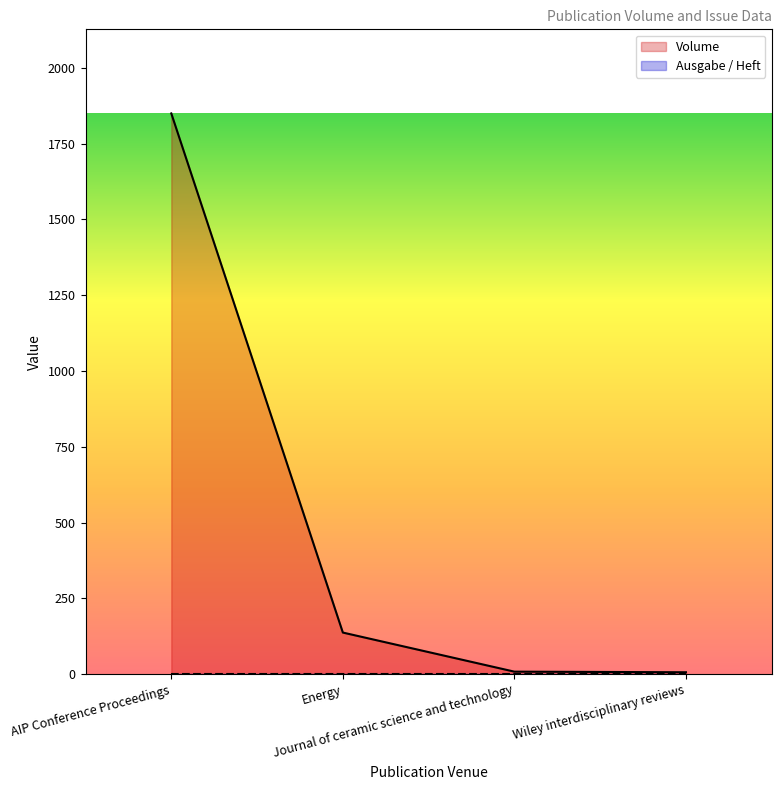

Which series has the largest total across all categories?

Volume